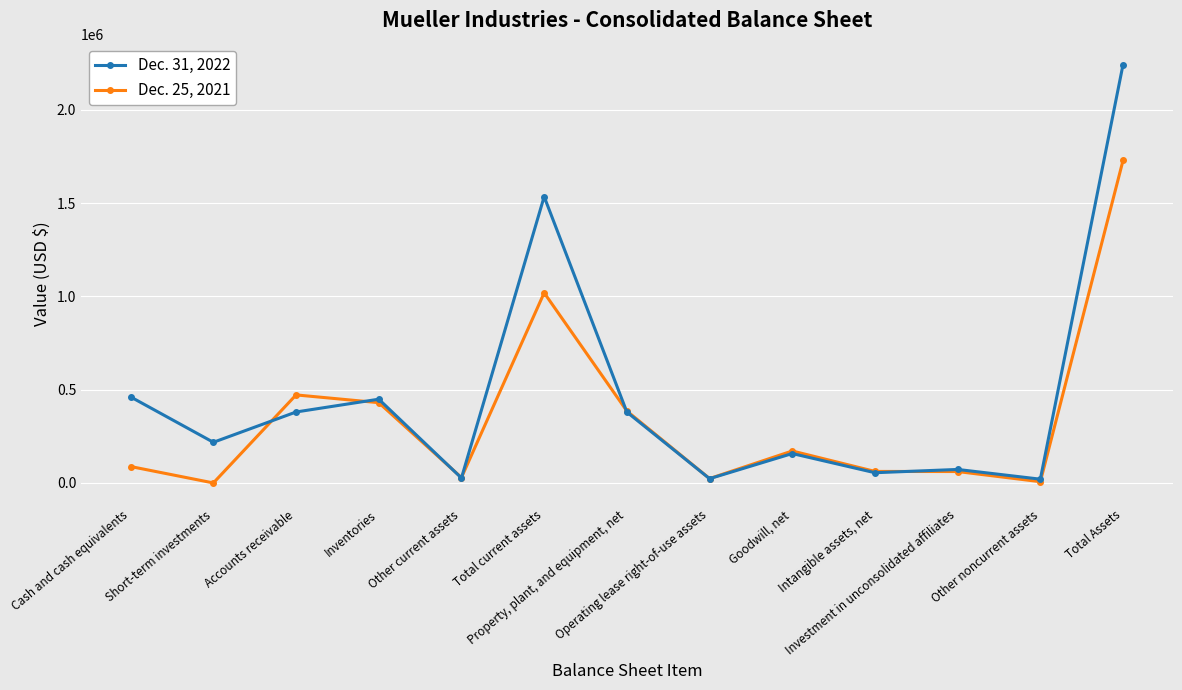

What is the minimum value for Dec. 31, 2022?

20167